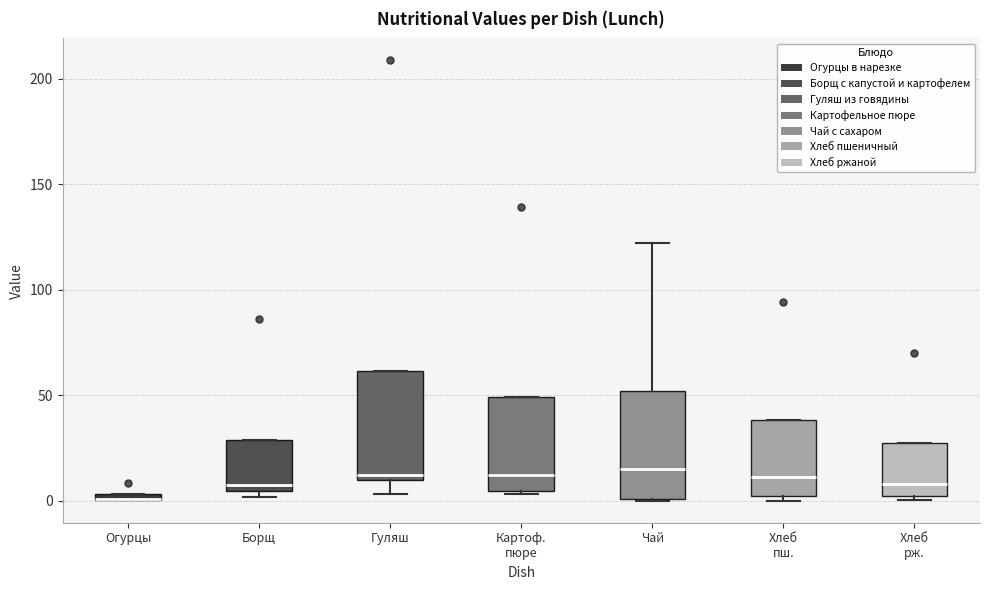

Where is the lower edge of the box for Борщ on the y-axis? The values are not printed on the chart, so give them approximately, as read against the axis.

5